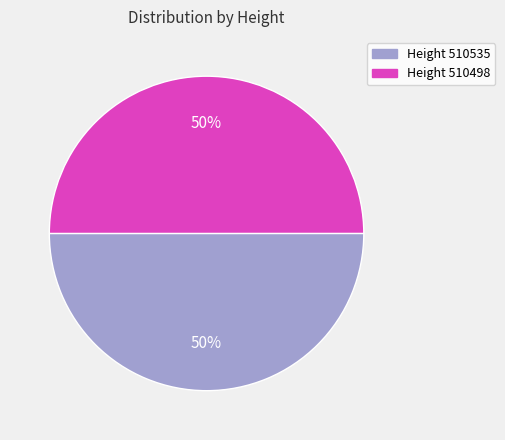

To the nearest percent, what is the average slice percentage?

50%